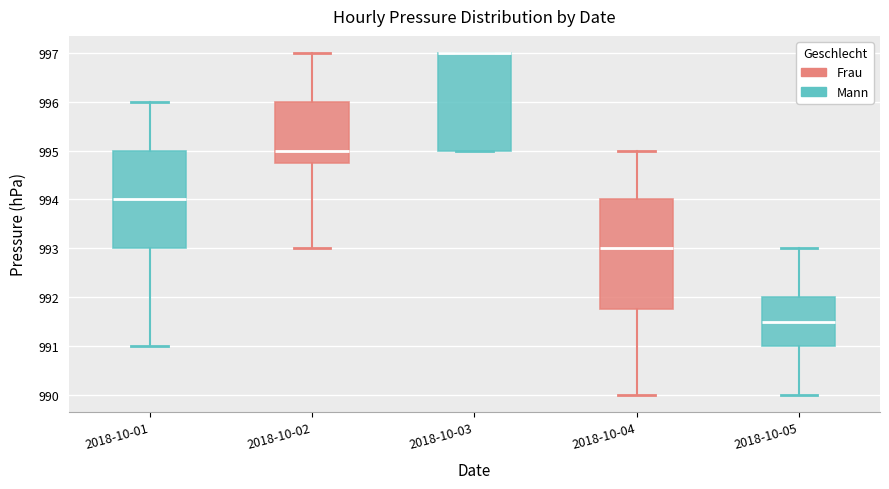

Comparing the boxes themselves (not the whiskers), which one is the tallest?

2018-10-04